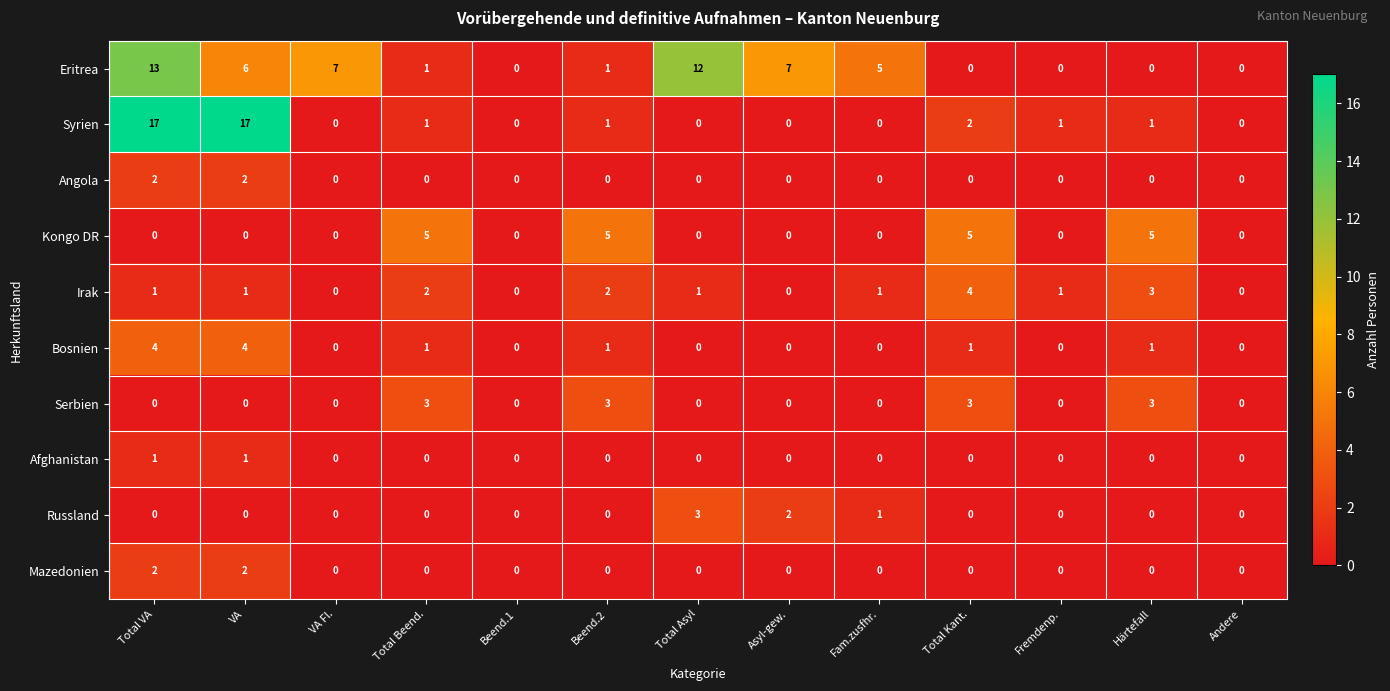

How many data points does each series have?

13